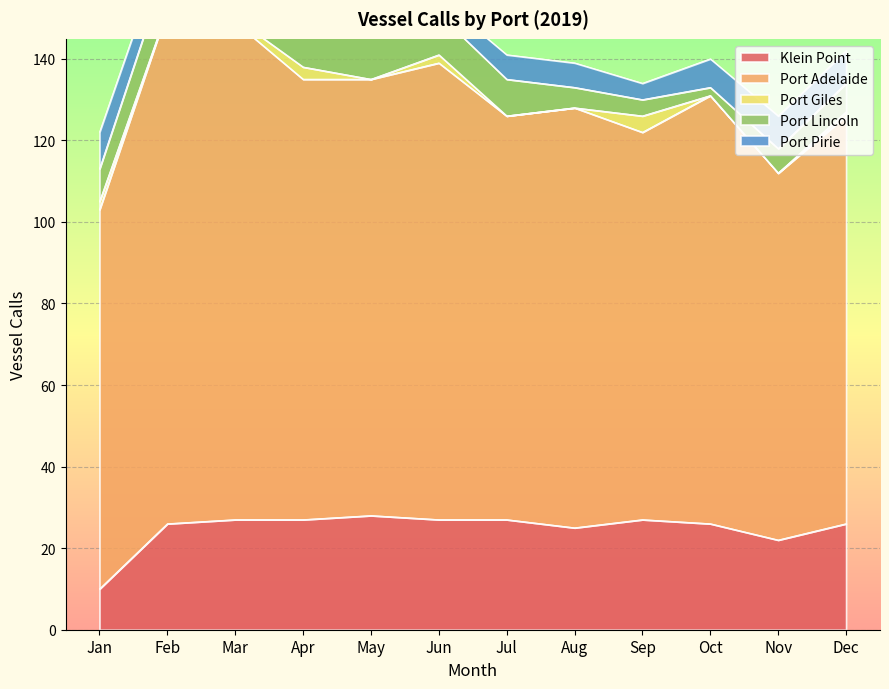

At how many categories does at least one series exceed 108?

3